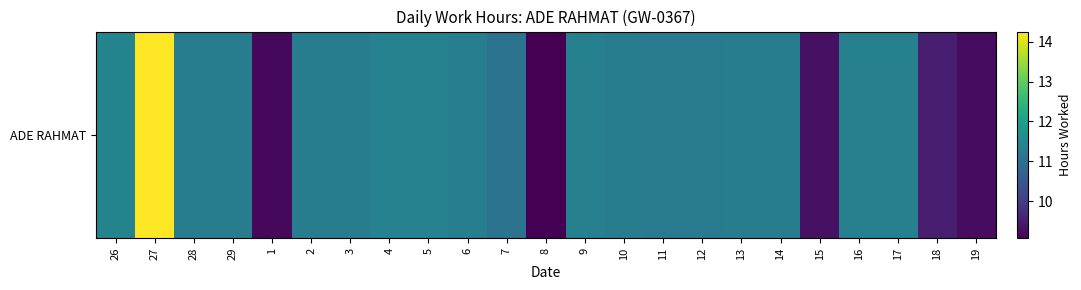

The chart shows a value of 9.5 at 18. True or false?

True